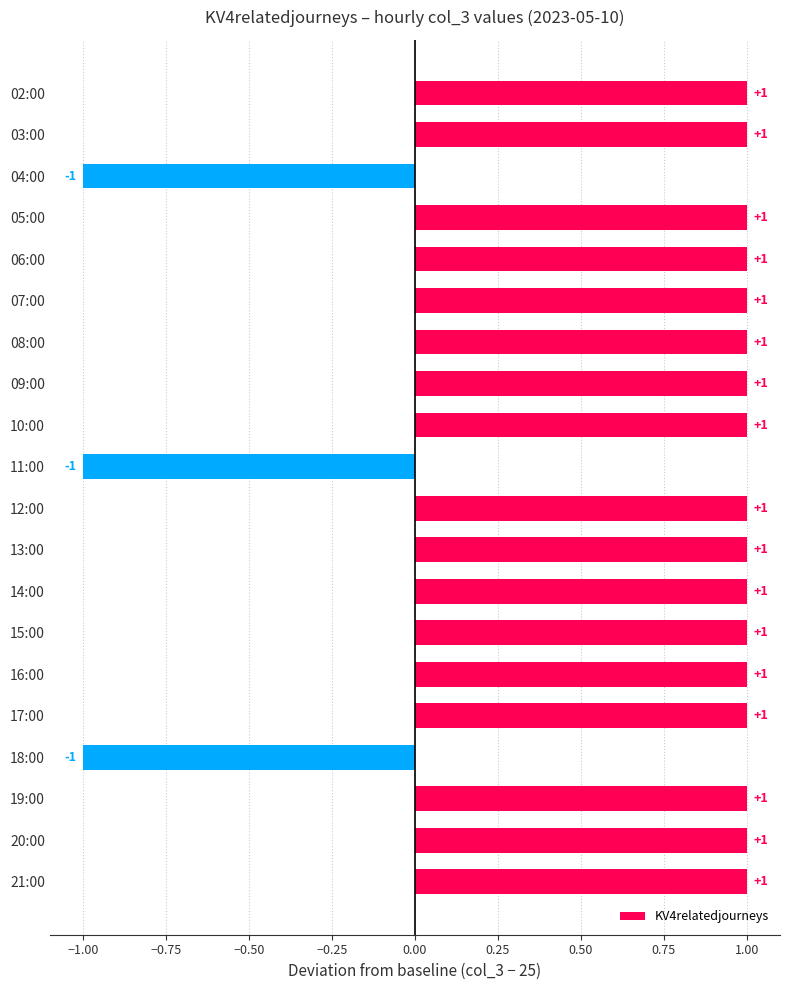

What is the label of the 9th bar from the bottom?

13:00